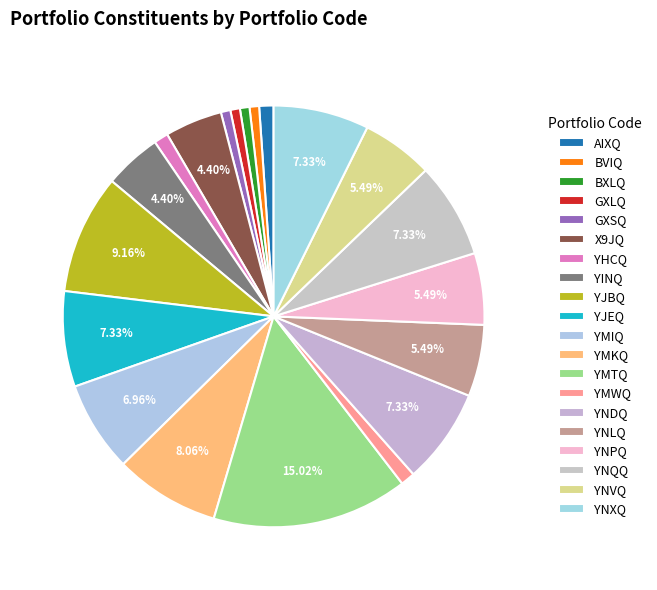

How many segments does this pie chart have?

20